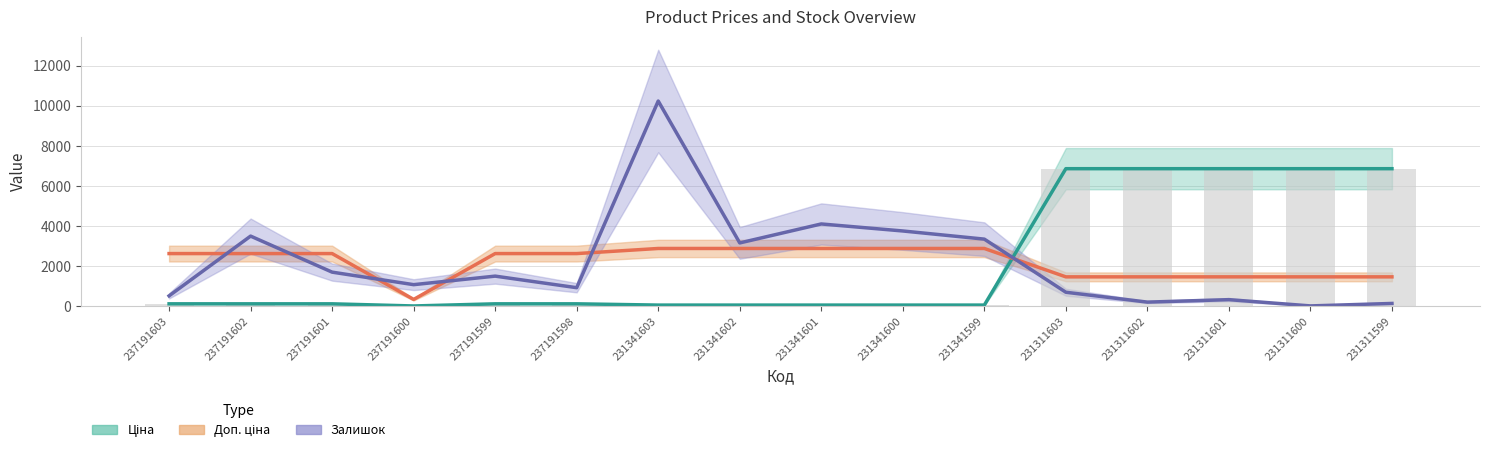

What are all the series names shown in the legend?

Ціна, Доп. ціна, Залишок